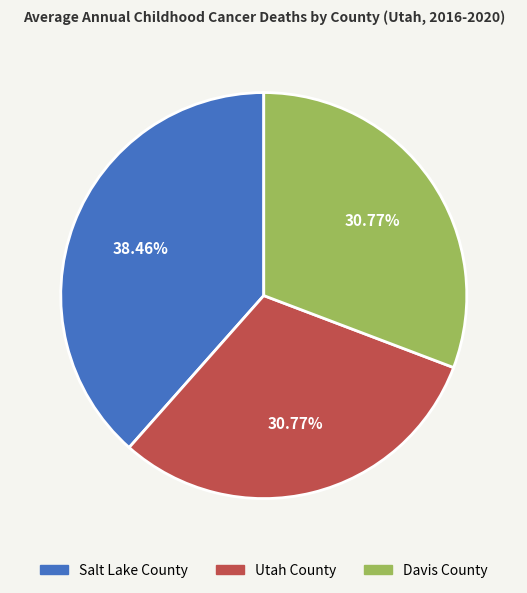

What percentage is NOT represented by Salt Lake County?

61.5%